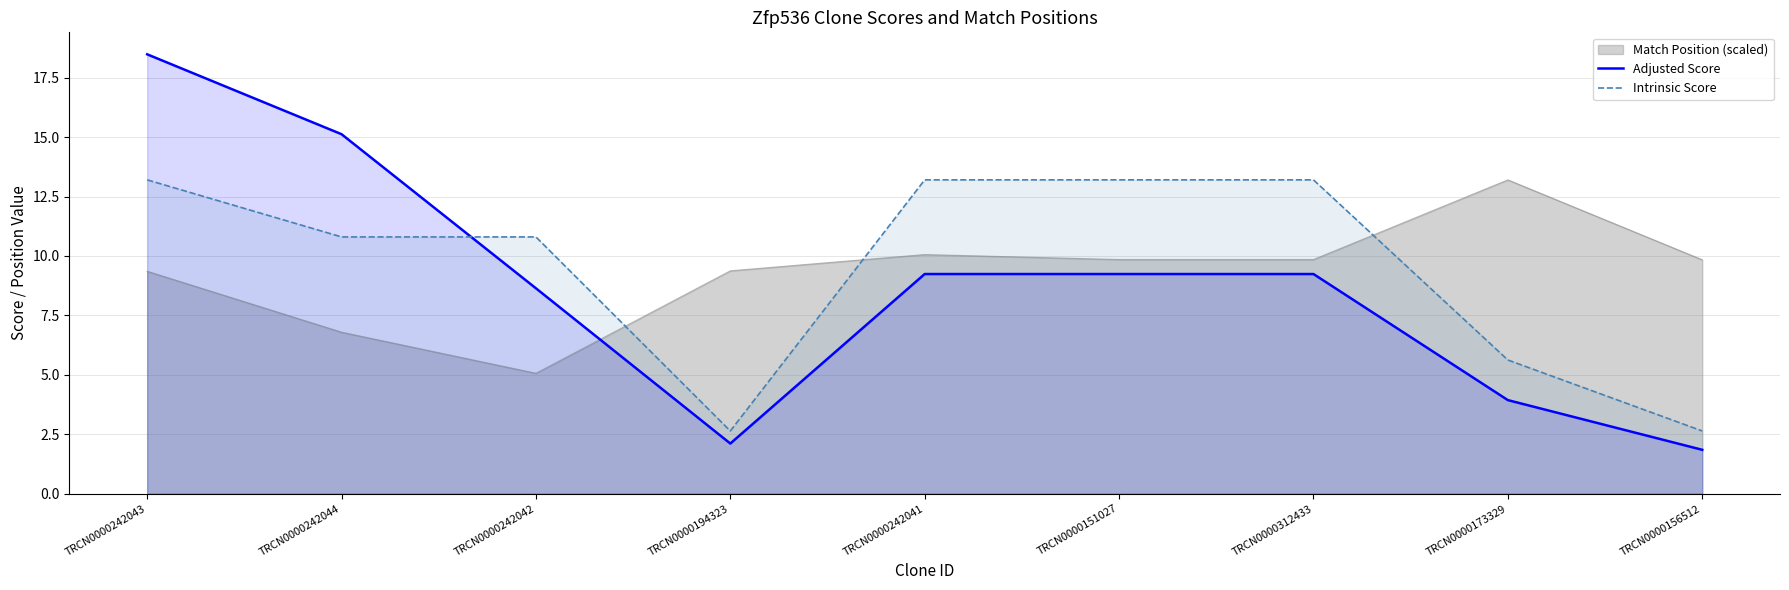

What is the spread (max minus min) of values at TRCN0000242043?

9.1